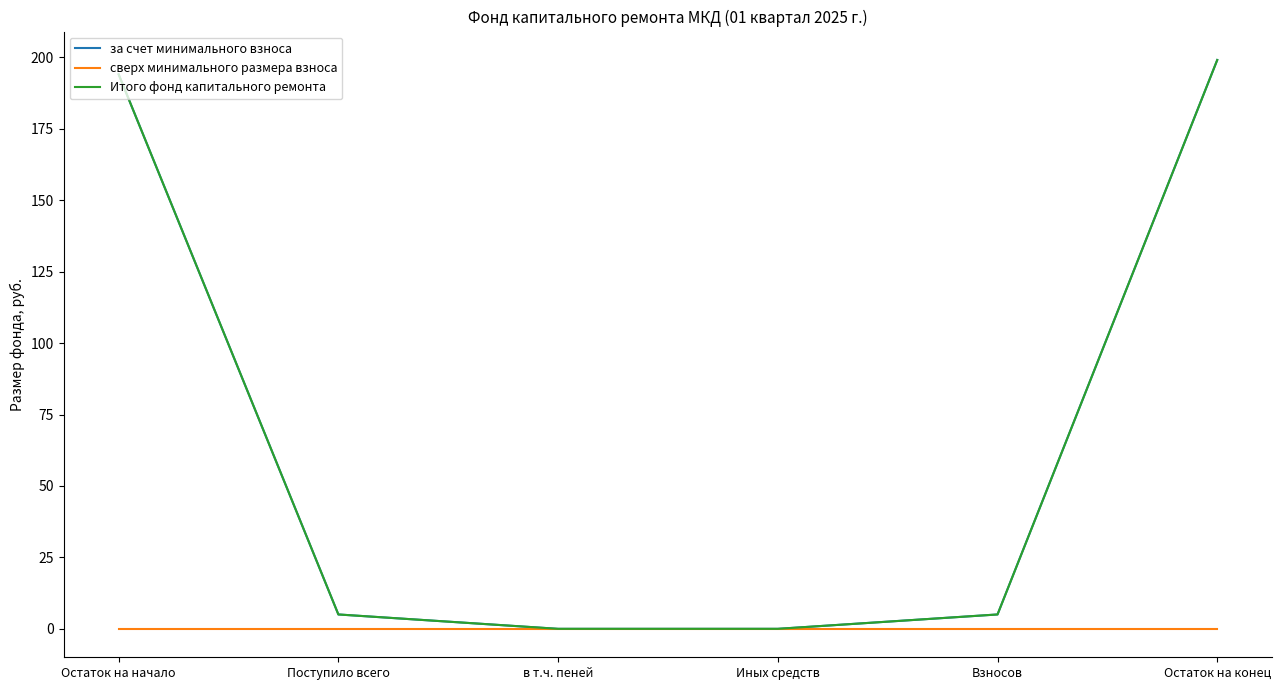

Which has a higher value, в т.ч. пеней or Остаток на начало?

Остаток на начало